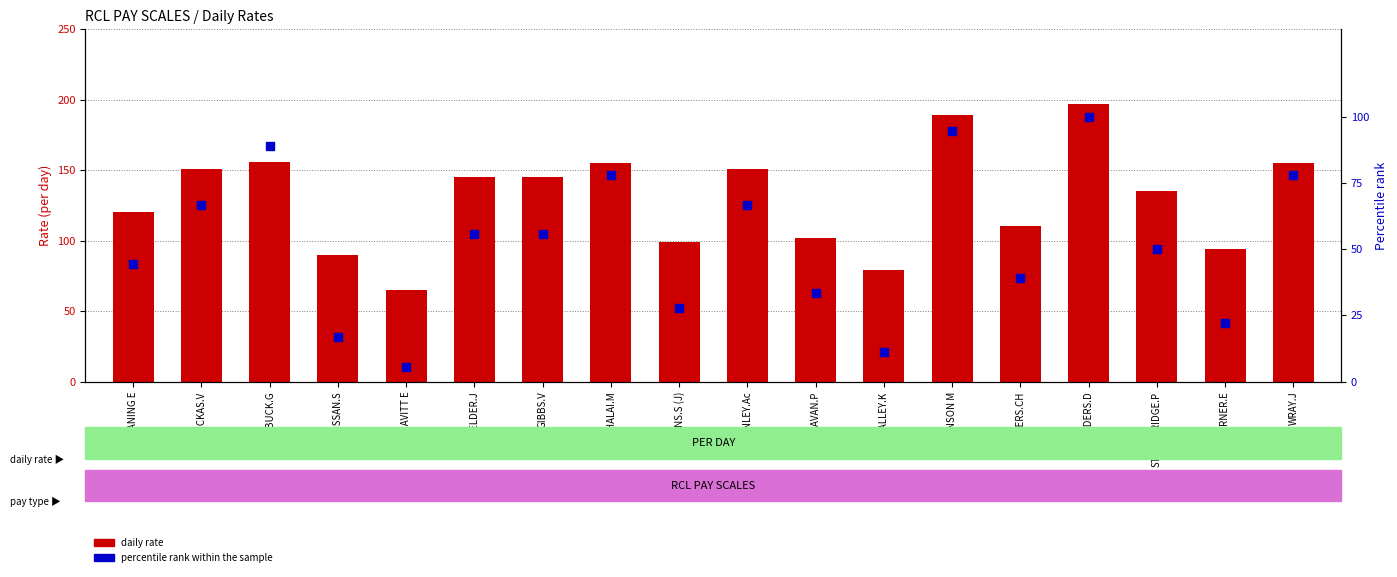

Is the value of percentile rank within the sample at SANDERS.CH greater than the value of daily rate at O'DONAVAN.P?

No